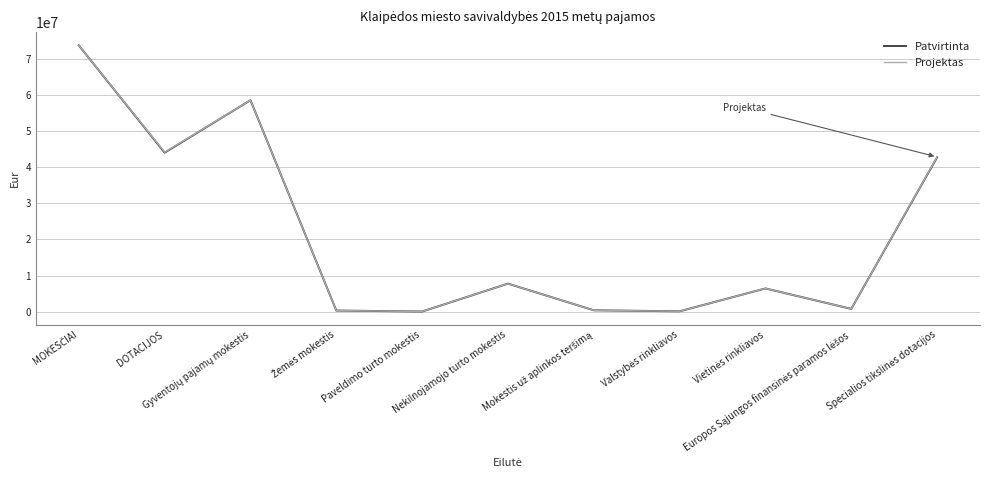

Does the chart display data point markers on the line(s)?

No